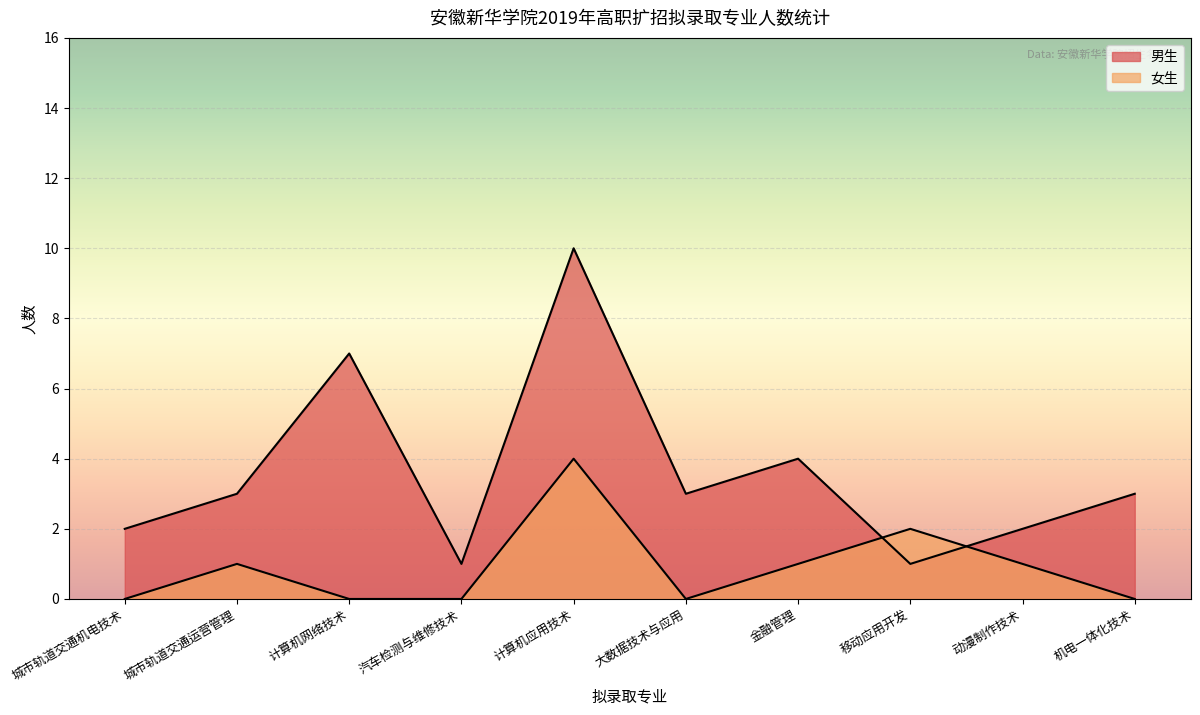

How many lines are shown in the chart?

2